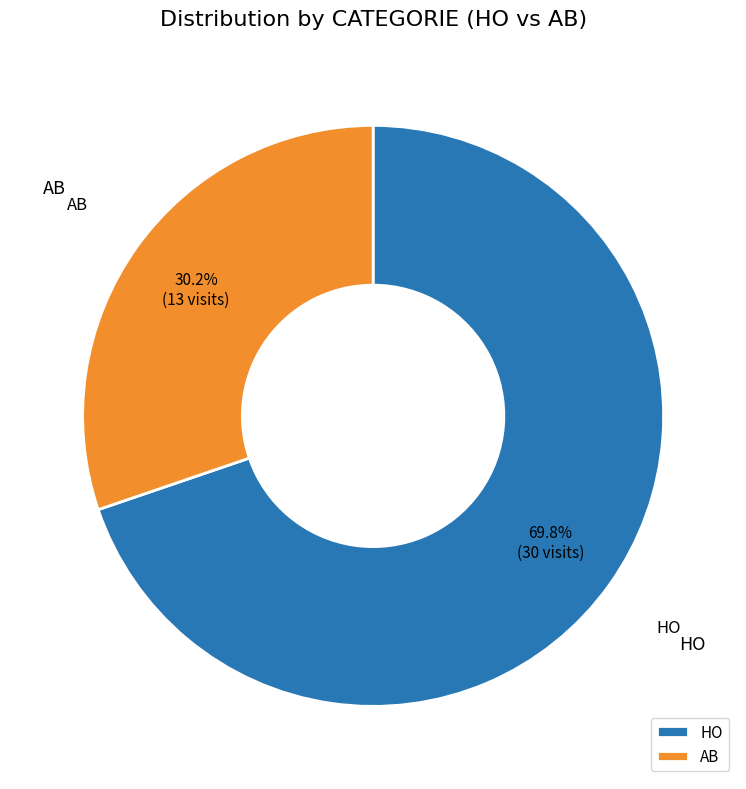

What percentage do AB and HO together represent?

100.0%